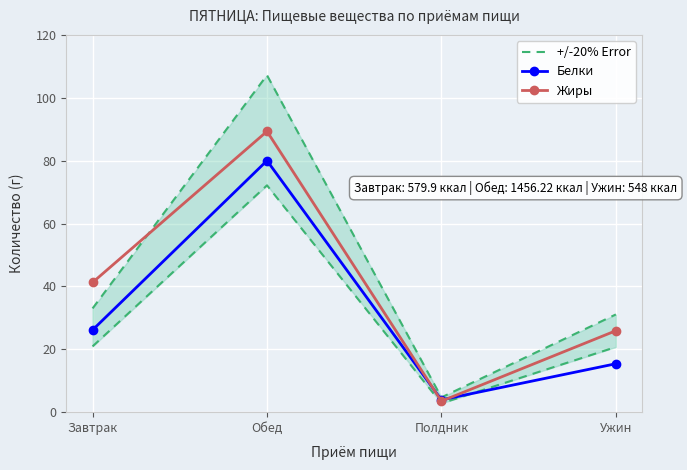

Rank the categories by +/-20% Error value from lowest to highest.

Полдник, Ужин, Завтрак, Обед